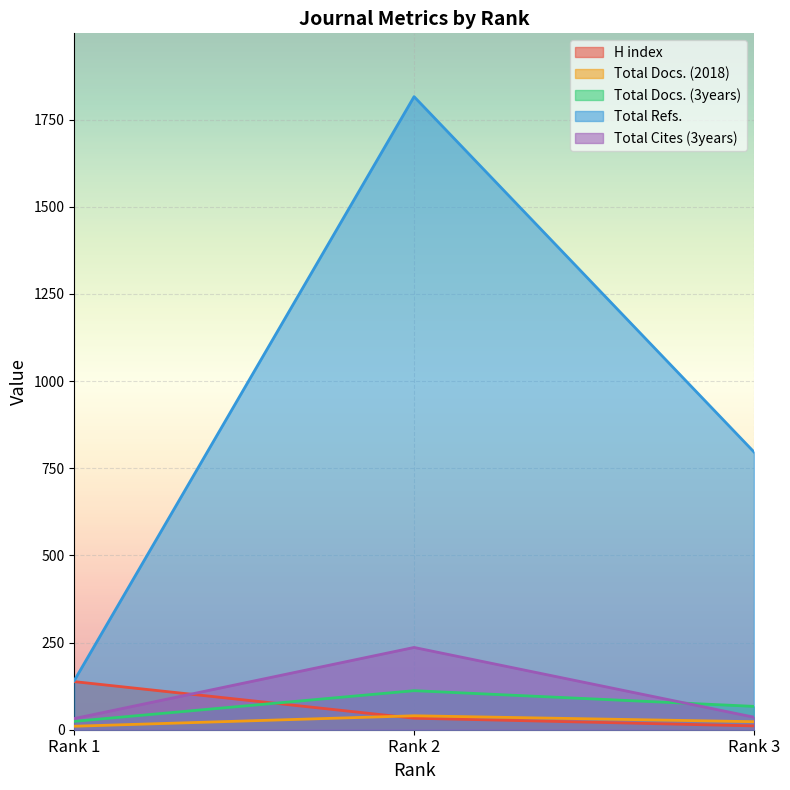

Is it true that Total Refs. equals 141 at Rank 1?

True